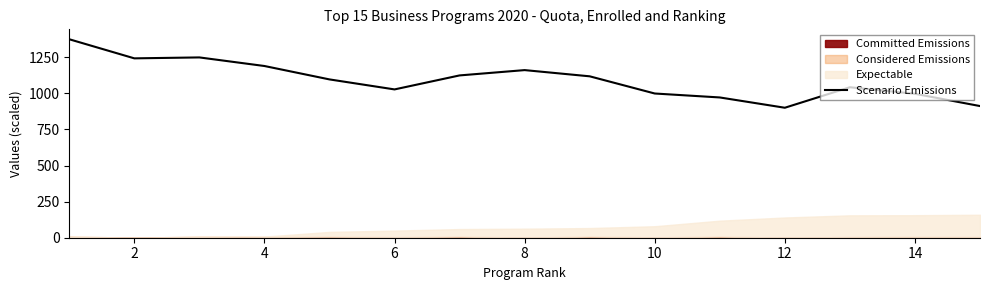

What is the highest value of the Scenario Emissions series?

1374.1